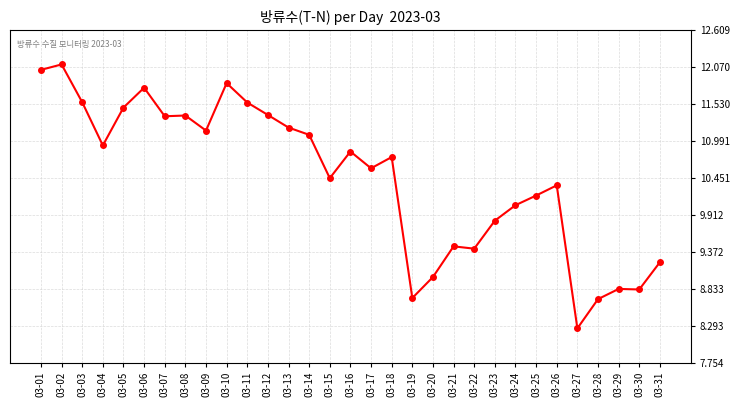

What is the change in value from 03-09 to 03-29?

-2.3